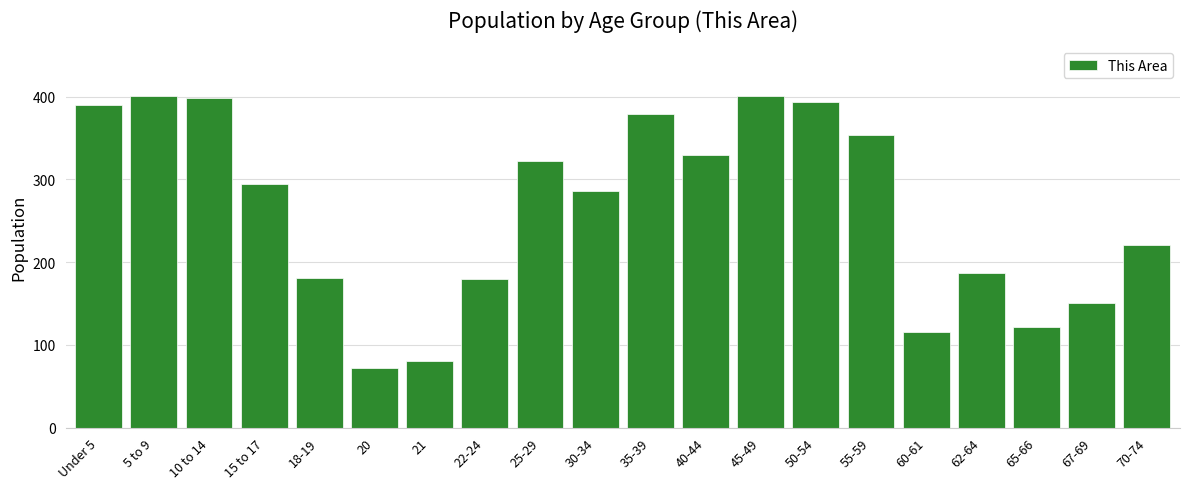

What is the change in value from 50-54 to 60-61?

-278